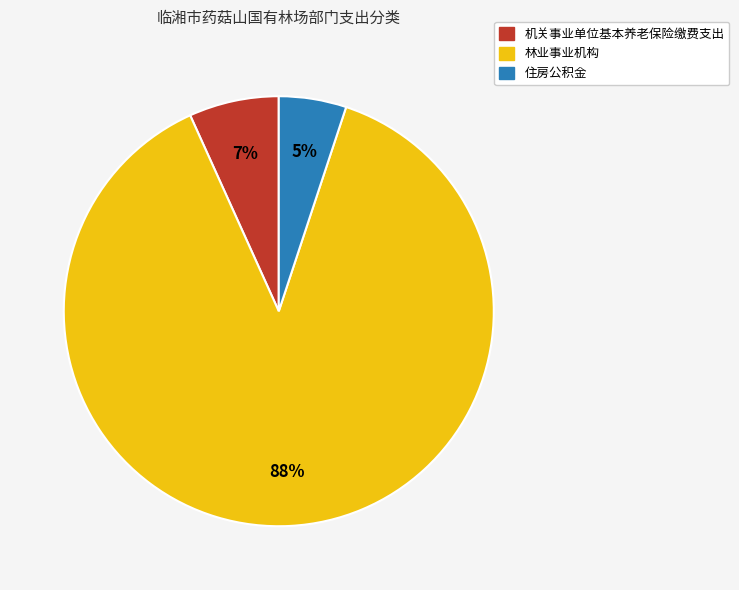

To the nearest percent, what is the difference between the 住房公积金 and 机关事业单位基本养老保险缴费支出 slice percentages?

2%